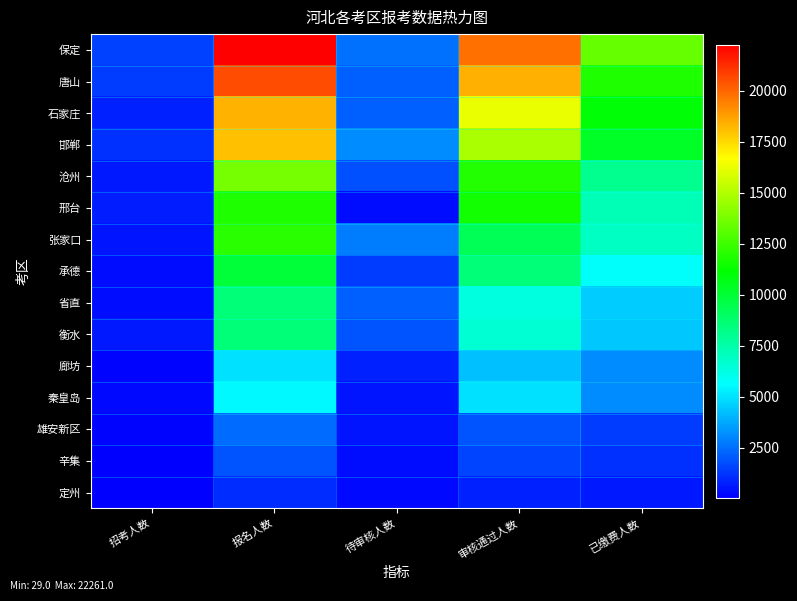

Reading left to right, extract all data points from this chart.

保定: 招考人数=1438	报名人数=22261	待审核人数=2517	审核通过人数=19744	已缴费人数=13369
唐山: 招考人数=1377	报名人数=20529	待审核人数=2122	审核通过人数=18407	已缴费人数=11770
石家庄: 招考人数=738	报名人数=18352	待审核人数=2152	审核通过人数=16200	已缴费人数=11048
邯郸: 招考人数=1086	报名人数=18012	待审核人数=3139	审核通过人数=14873	已缴费人数=10303
沧州: 招考人数=554	报名人数=13743	待审核人数=1844	审核通过人数=11899	已缴费人数=8038
邢台: 招考人数=638	报名人数=11795	待审核人数=298	审核通过人数=11497	已缴费人数=7226
张家口: 招考人数=520	报名人数=12030	待审核人数=2774	审核通过人数=9256	已缴费人数=6953
承德: 招考人数=376	报名人数=9860	待审核人数=1385	审核通过人数=8475	已缴费人数=5728
省直: 招考人数=358	报名人数=8503	待审核人数=2139	审核通过人数=6364	已缴费人数=4475
衡水: 招考人数=592	报名人数=8500	待审核人数=1906	审核通过人数=6594	已缴费人数=4377
廊坊: 招考人数=176	报名人数=4970	待审核人数=749	审核通过人数=4221	已缴费人数=3110
秦皇岛: 招考人数=240	报名人数=5427	待审核人数=472	审核通过人数=4955	已缴费人数=3091
雄安新区: 招考人数=151	报名人数=2460	待审核人数=534	审核通过人数=1926	已缴费人数=1366
辛集: 招考人数=70	报名人数=1895	待审核人数=373	审核通过人数=1522	已缴费人数=1098
定州: 招考人数=29	报名人数=1019	待审核人数=270	审核通过人数=749	已缴费人数=579